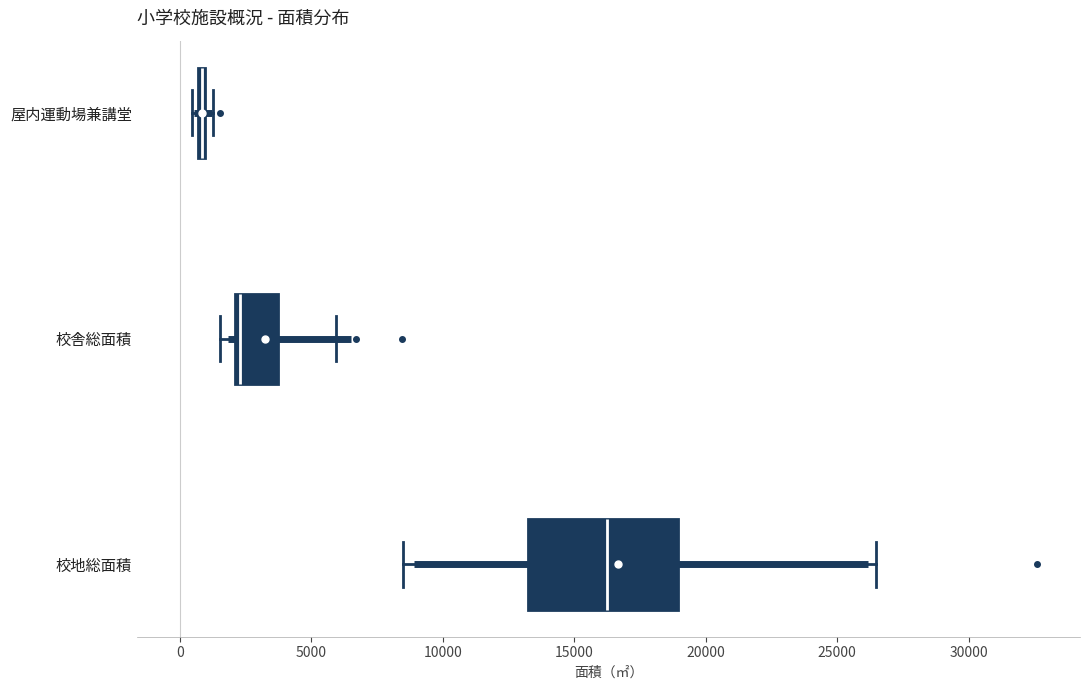

Comparing the boxes themselves (not the whiskers), which one is the widest?

校地総面積